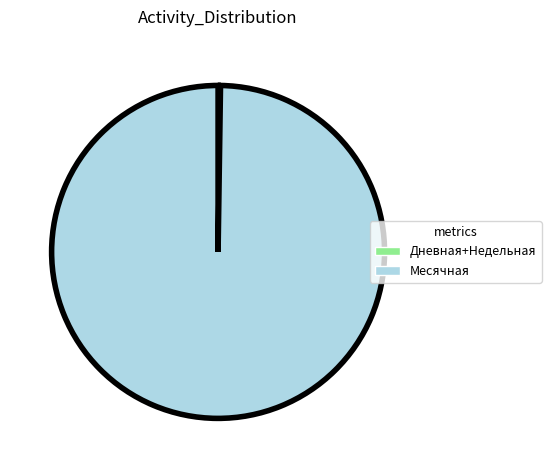

Is there any slice that represents more than half of the pie?

Yes